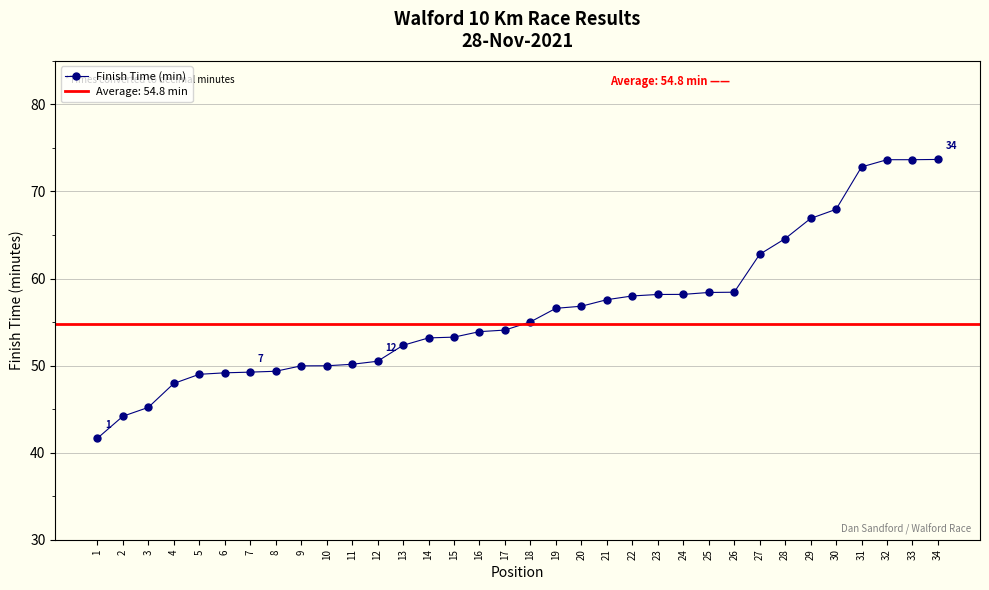

How many lines are shown in the chart?

1